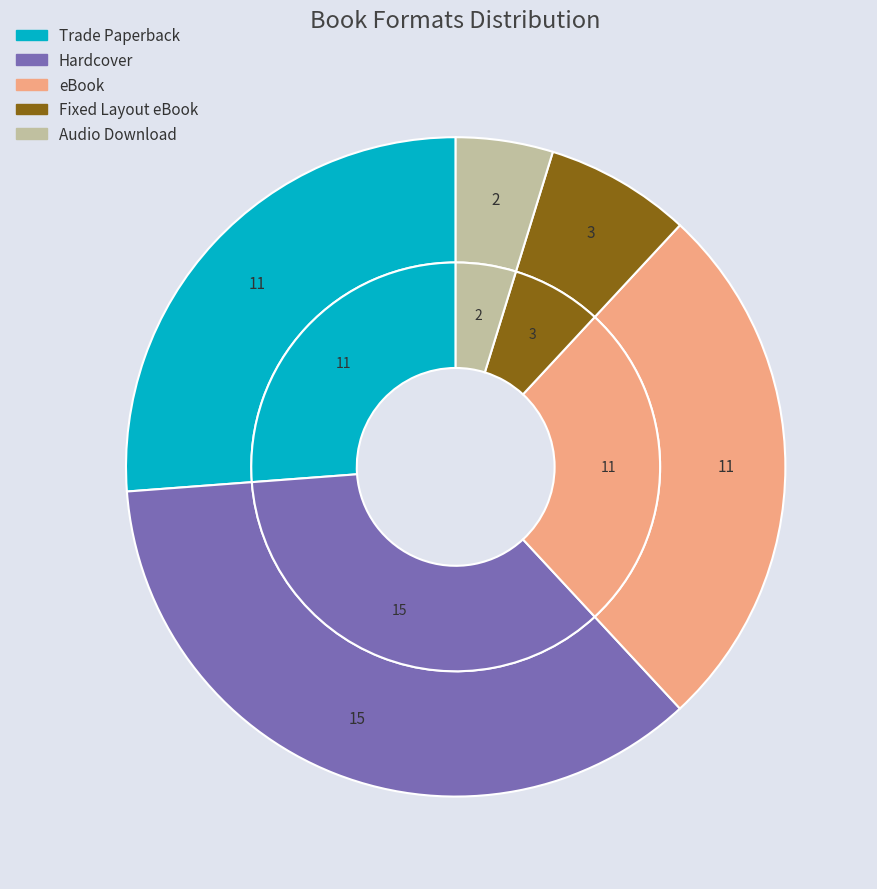

Rank the categories by value from lowest to highest.

Audio Download, Fixed Layout eBook, Trade Paperback, eBook, Hardcover